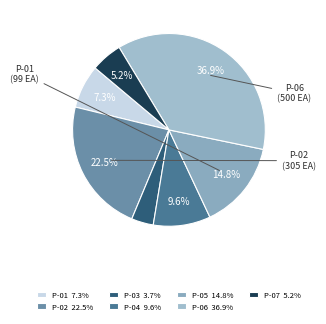

How many segments does this pie chart have?

7